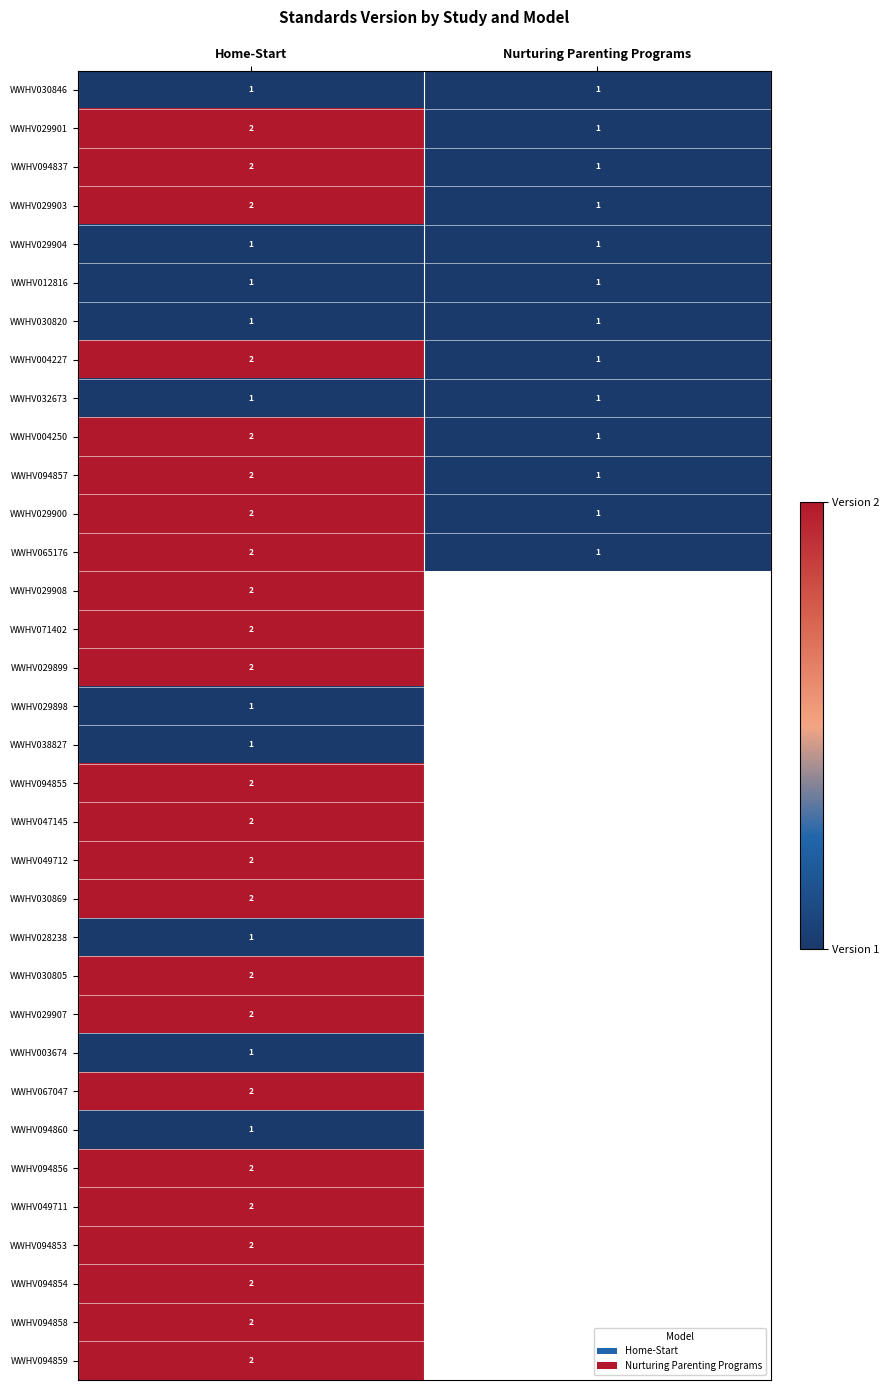

Is it true that WWHV094857 equals 1 at Nurturing Parenting Programs?

True